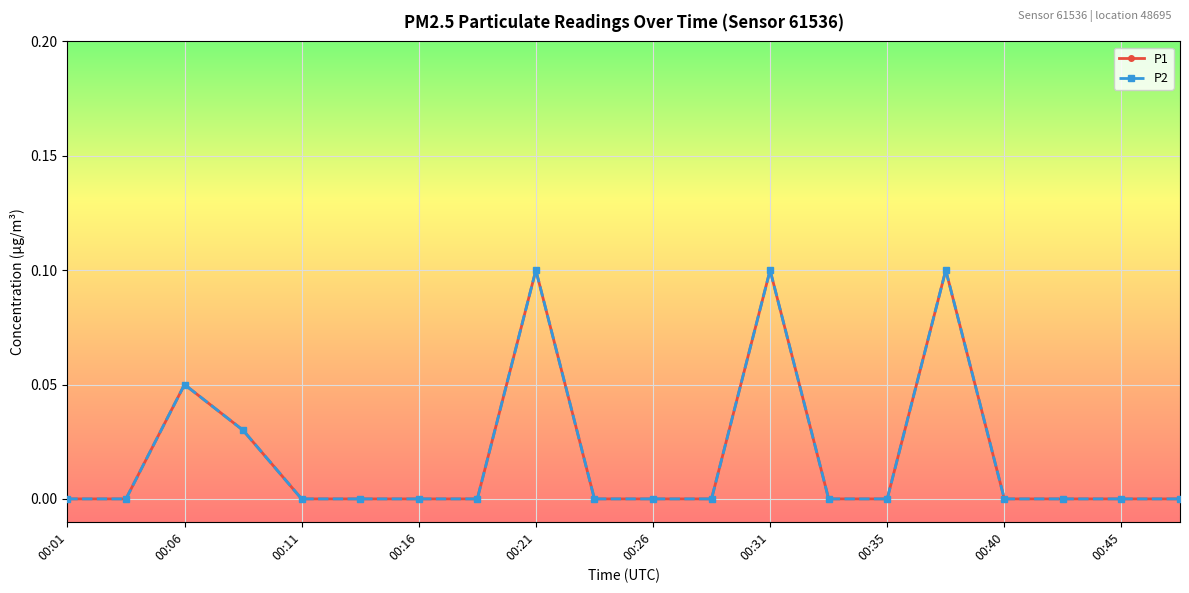

Does the chart have visible grid lines?

Yes